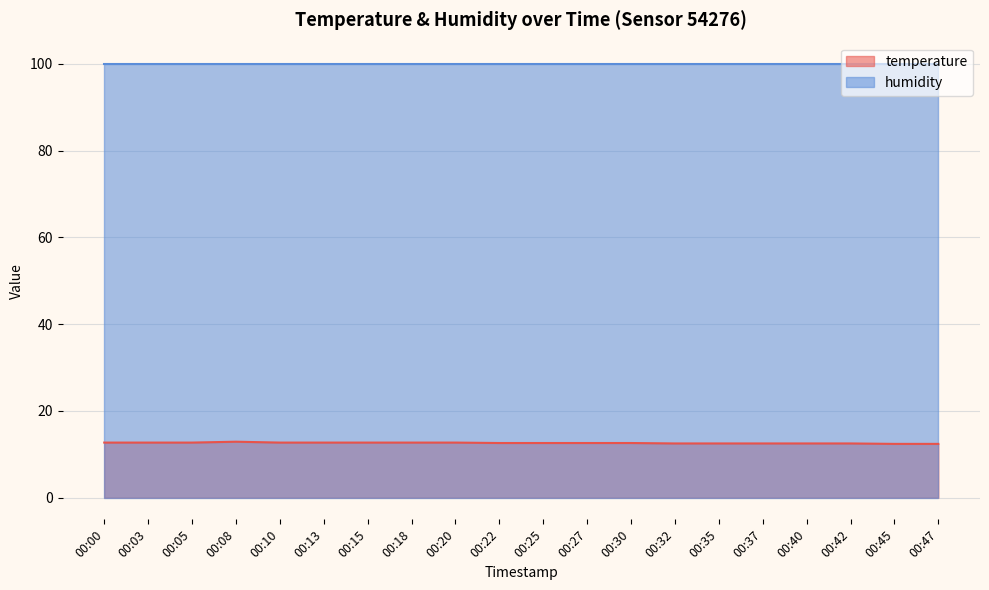

The chart shows a value of 12.7 at 00:15. True or false?

True